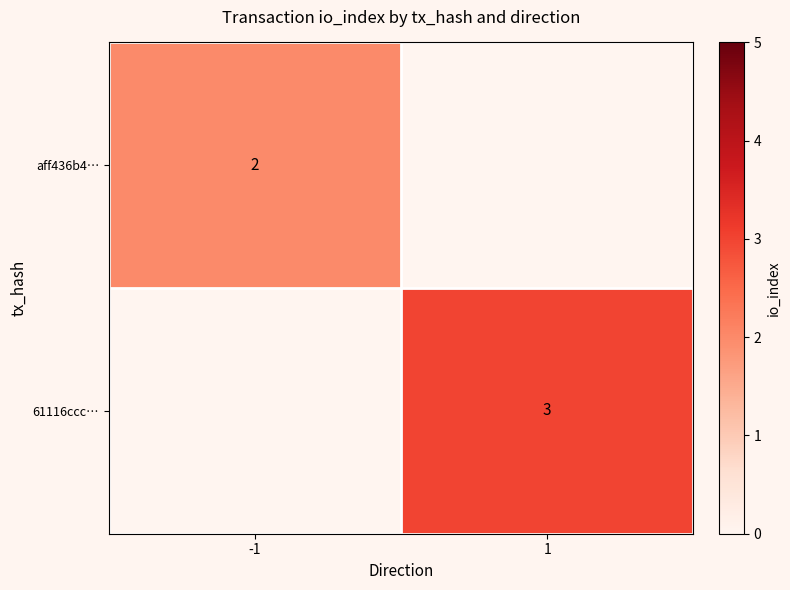

True or false: aff436b4… has a value of 1 at -1.

False